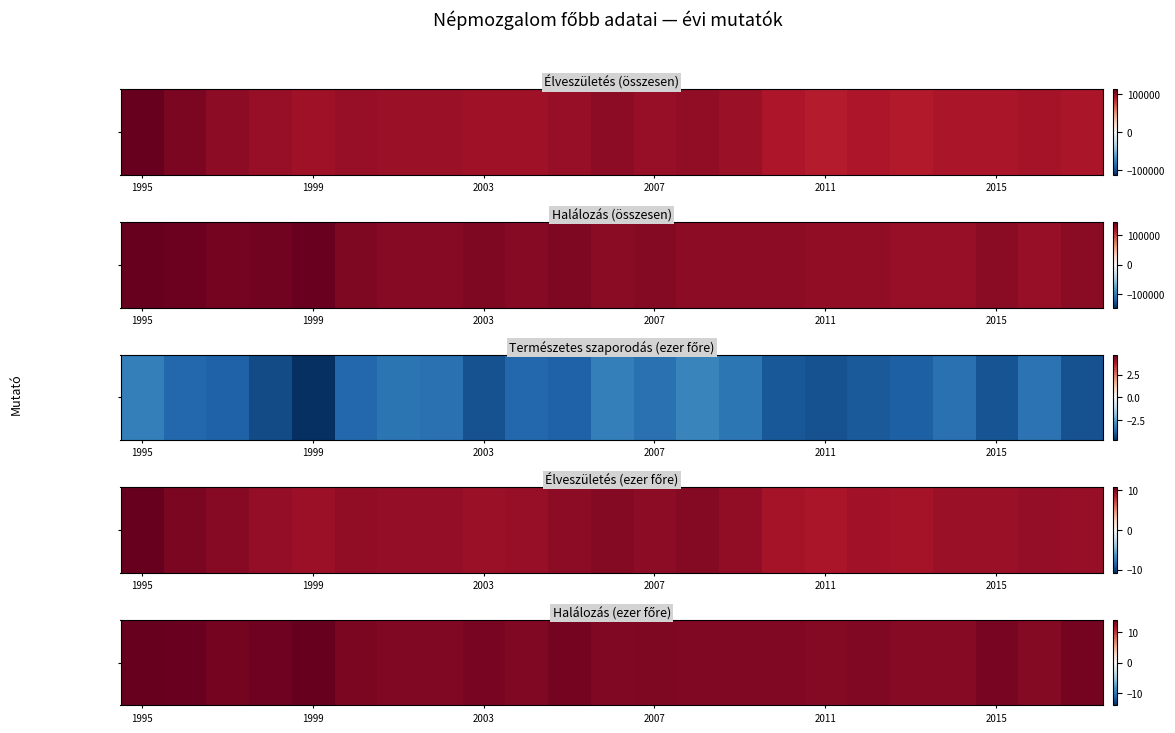

How many data points are above 13?

16